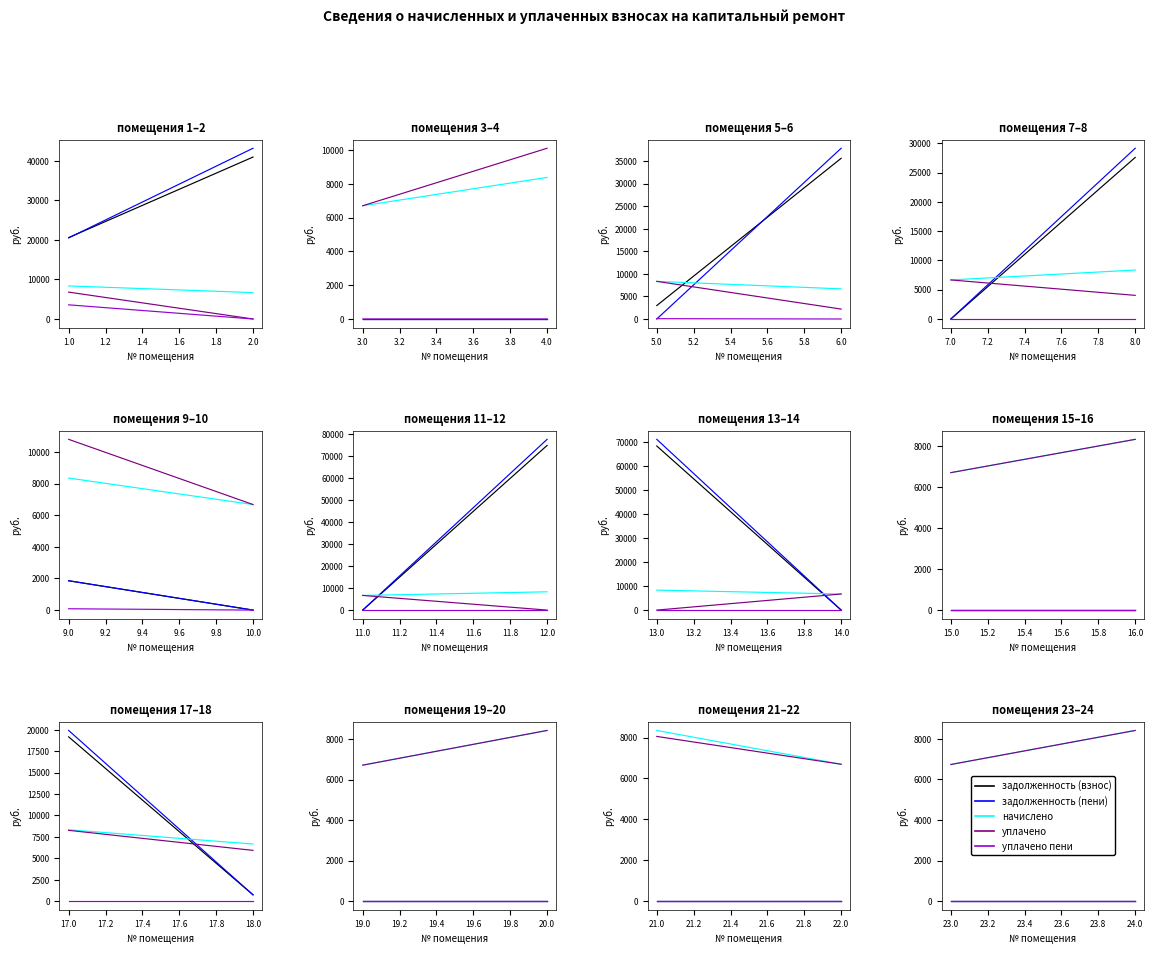

How many series are shown in this chart?

5